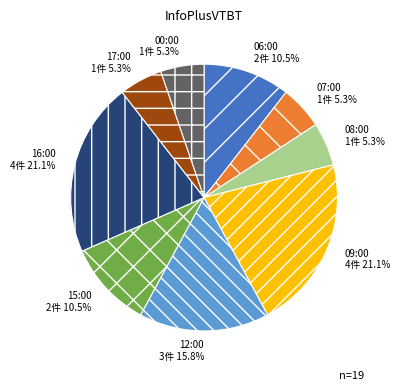

What is the ratio of the value at 07:00 to the value at 15:00?

0.5